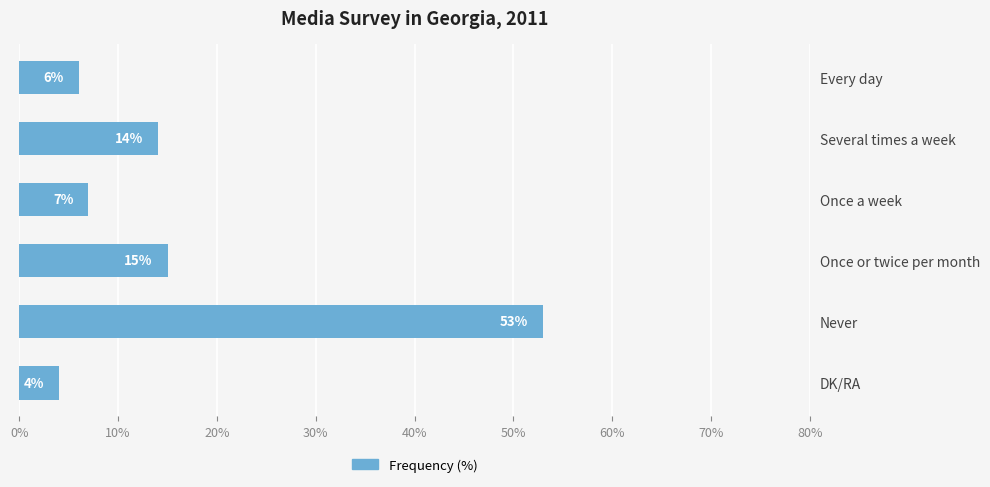

What is the difference between the maximum and minimum values?

49